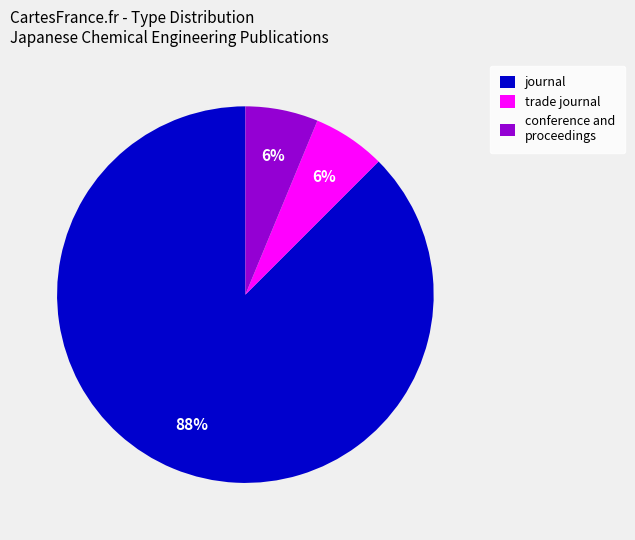

Which category has the biggest portion of the pie?

journal